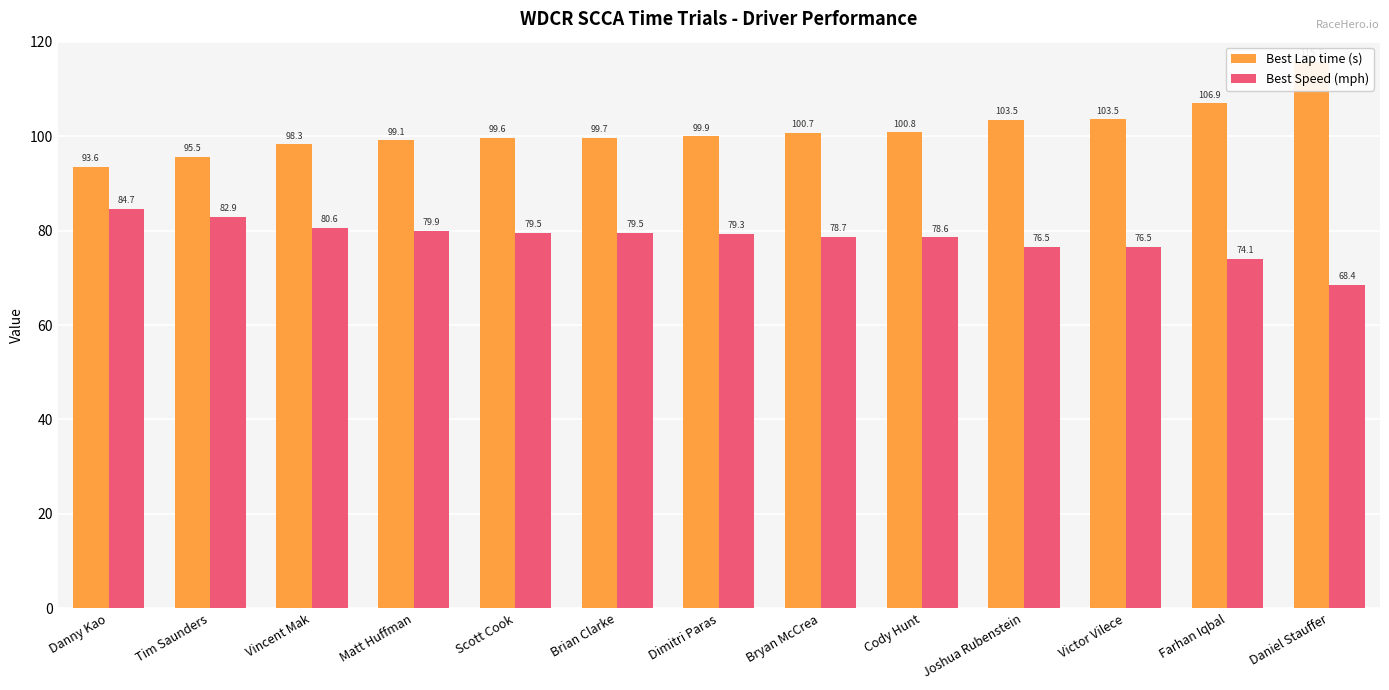

At which category is the sum across all series the highest?

Daniel Stauffer